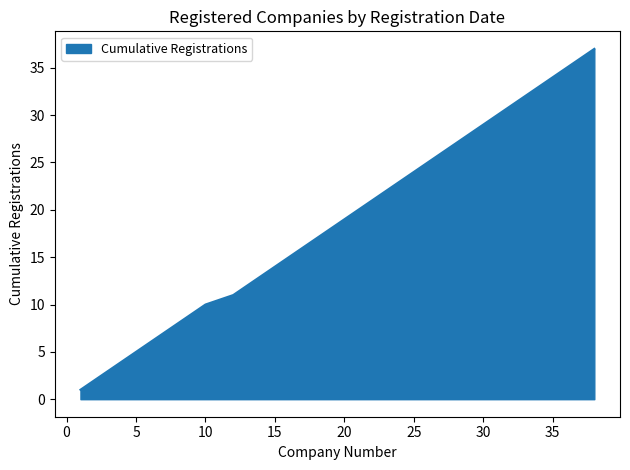

The value at 10 is 10. True or false?

True